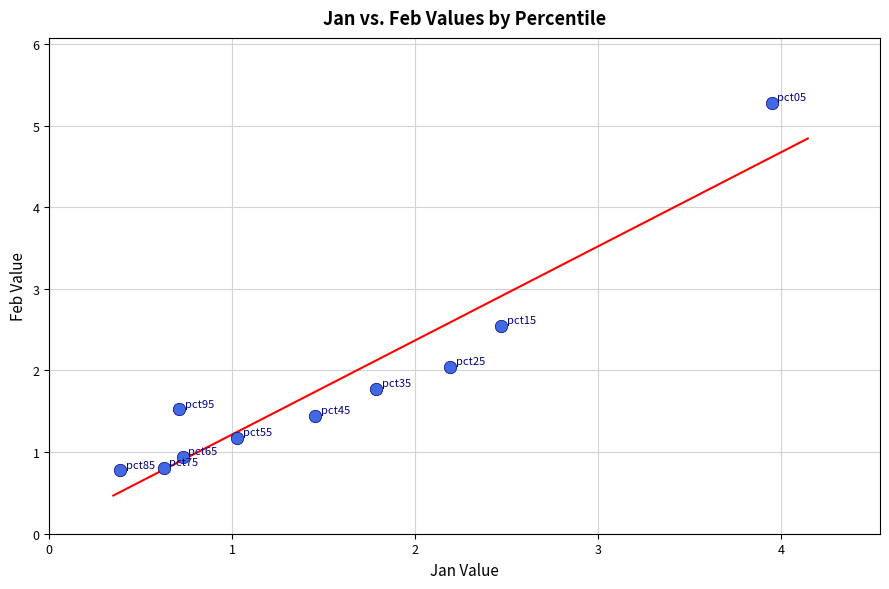

What is the average Y value?

1.8